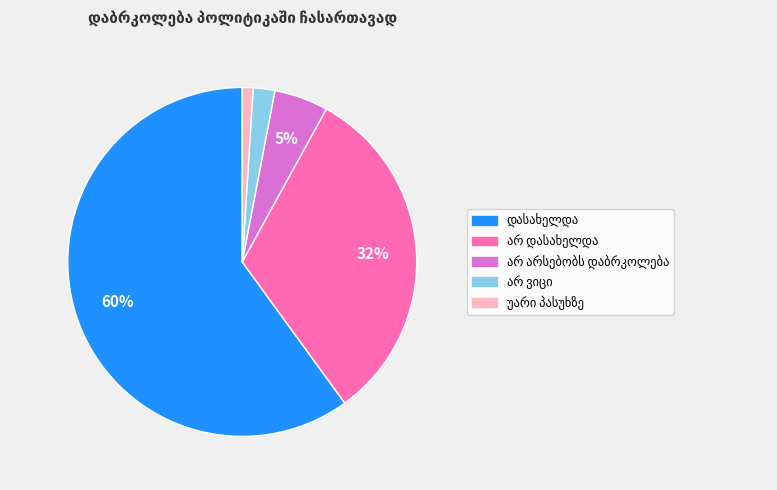

To the nearest percent, what is the difference between the largest and smallest slice percentages?

59%